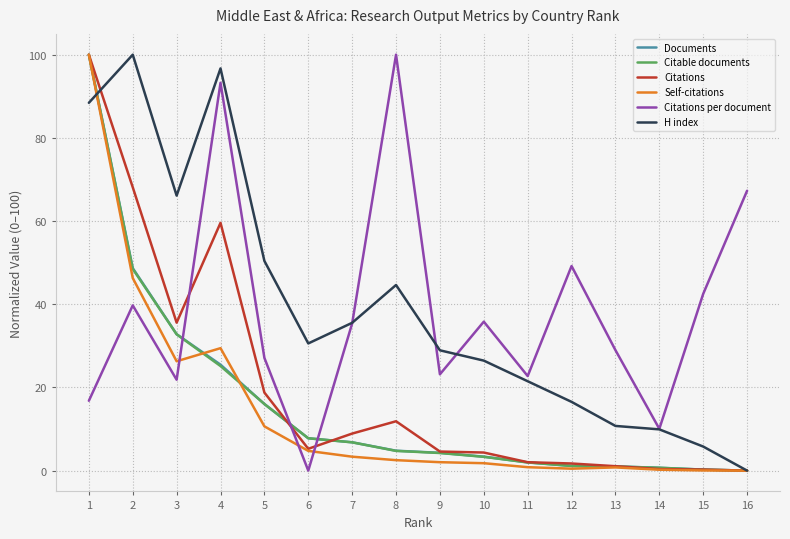

At how many categories does at least one series exceed 88?

4